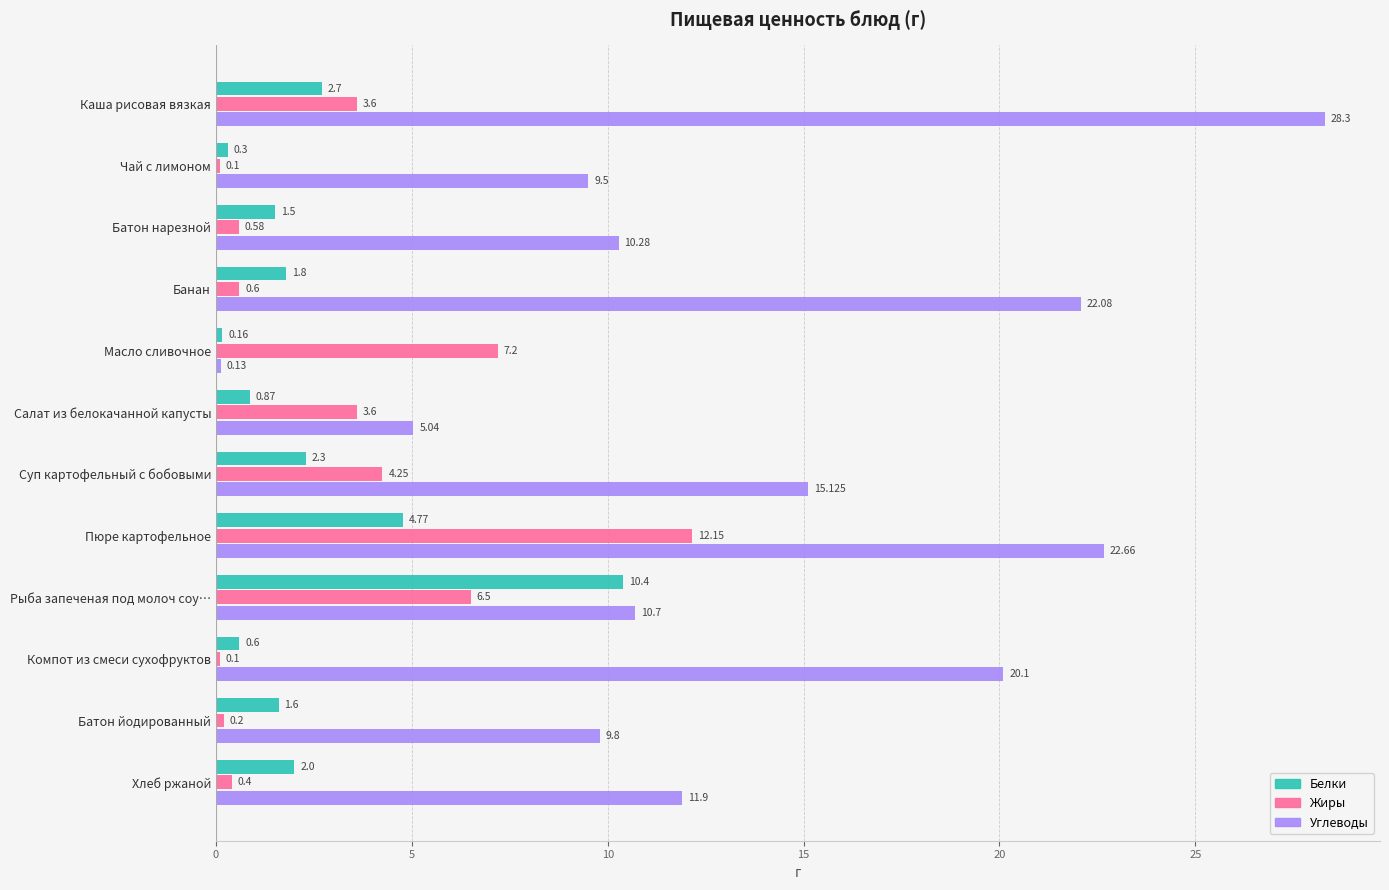

Which series has the widest spread of values?

Углеводы